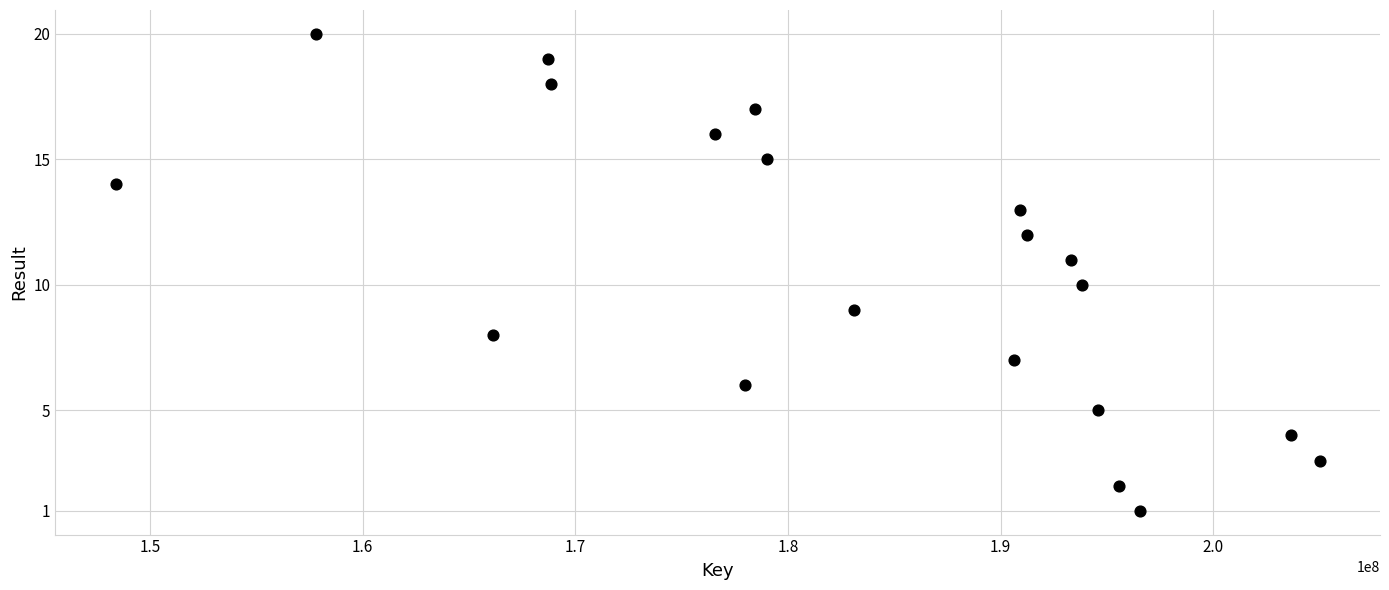

What is the range of X values (max minus min)?

56612206